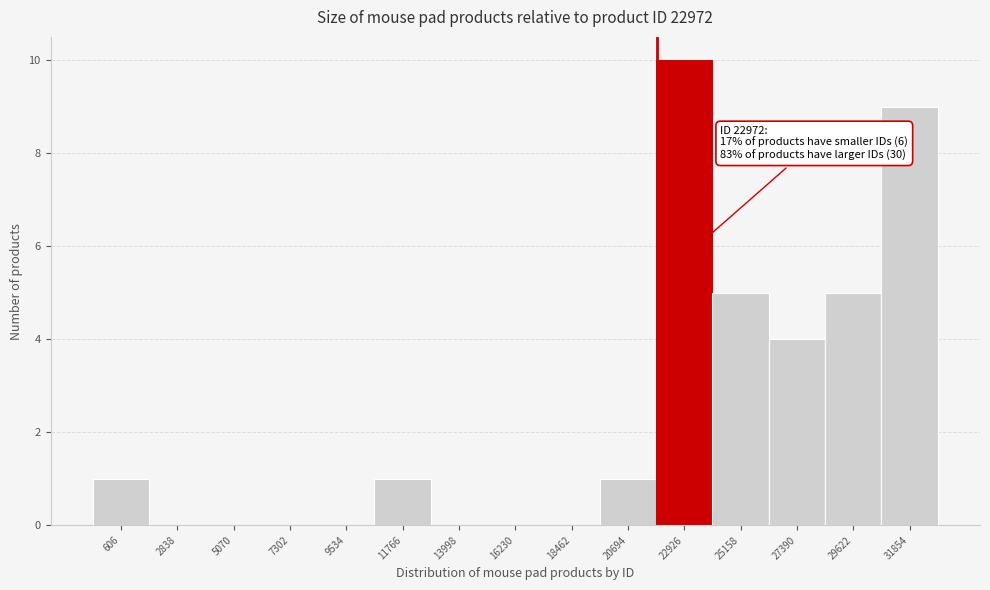

Reading left to right, list all the values displayed in this chart.

606=1	2838=0	5070=0	7302=0	9534=0	11766=1	13998=0	16230=0	18462=0	20694=1	22926=10	25158=5	27390=4	29622=5	31854=9